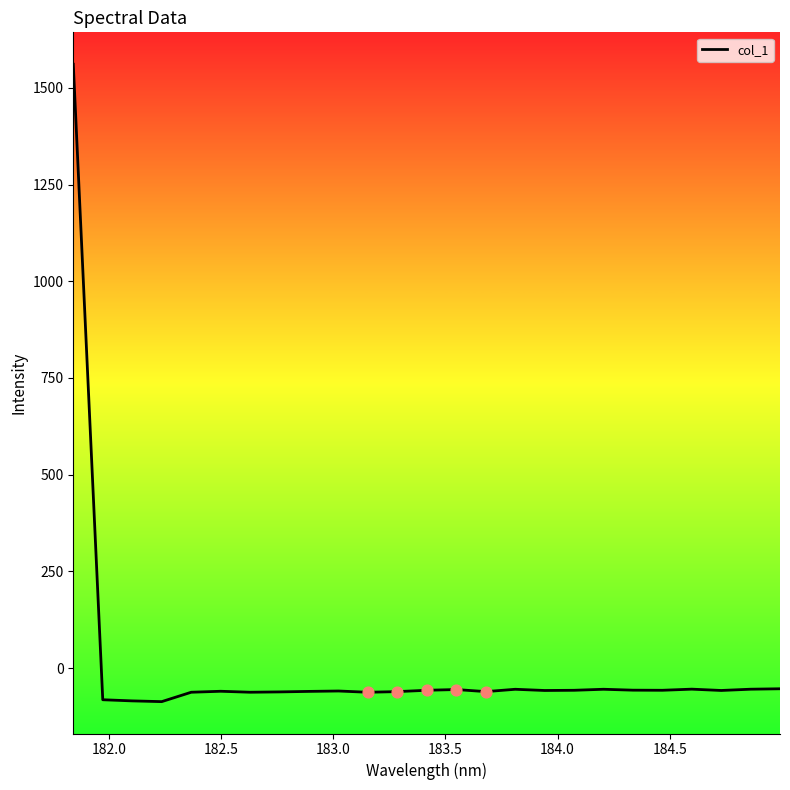

What is the greatest value displayed?

1561.3